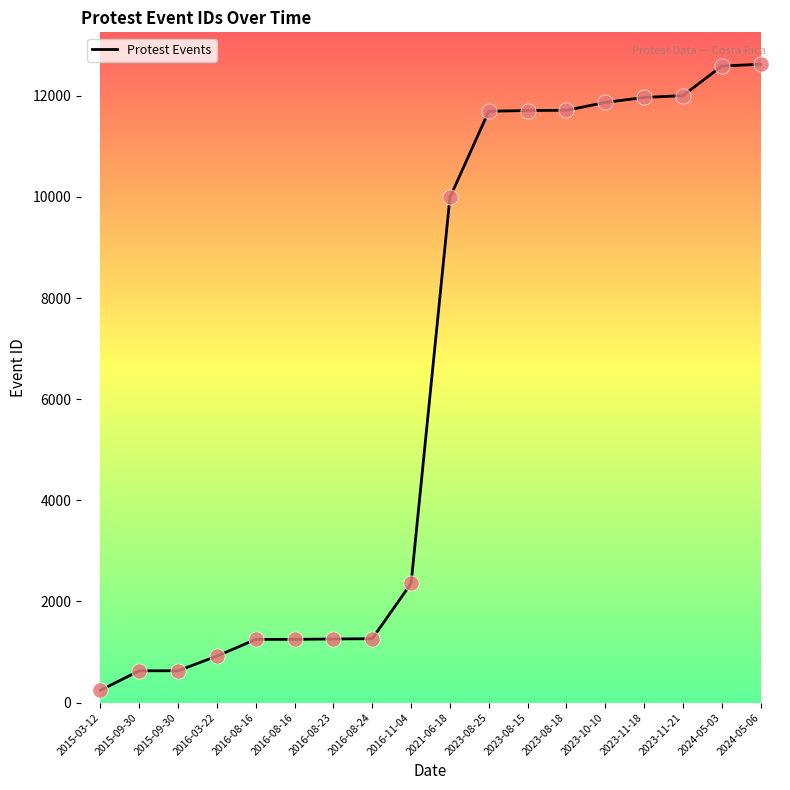

Is this an area chart (filled region under the line)?

No